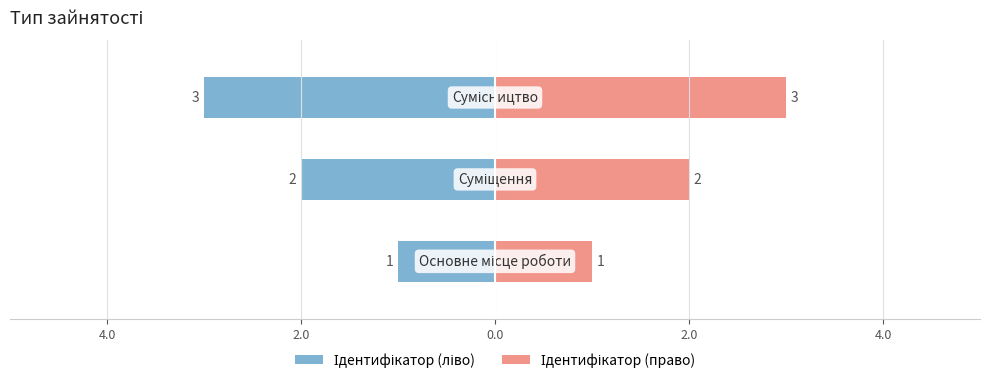

How many bars are there in each group?

2